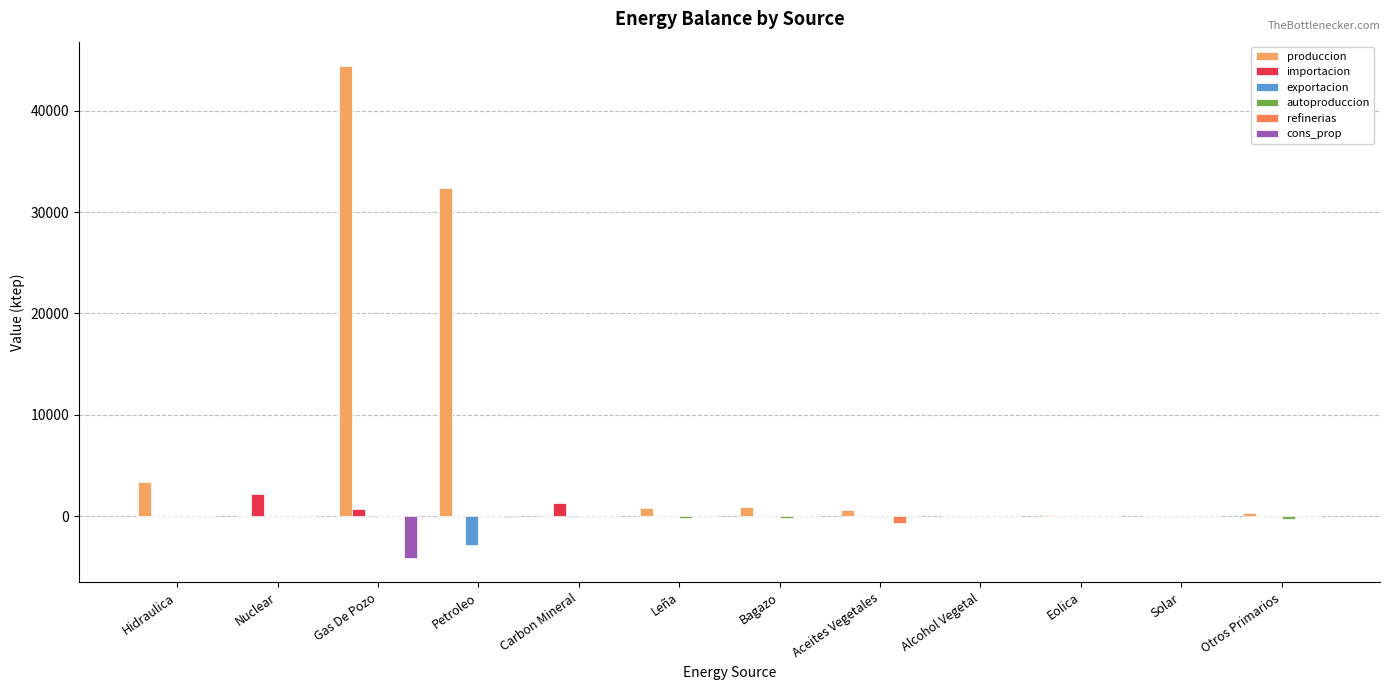

The exportacion series shows 0.0 at Nuclear. True or false?

True